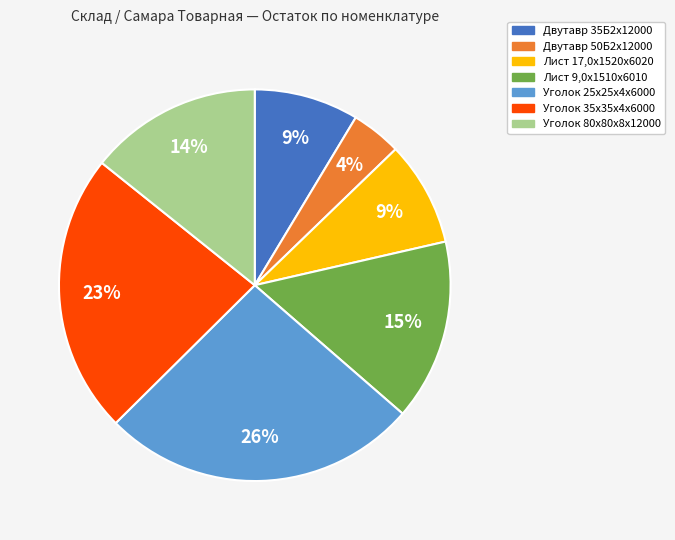

Count the number of slices in the pie.

7